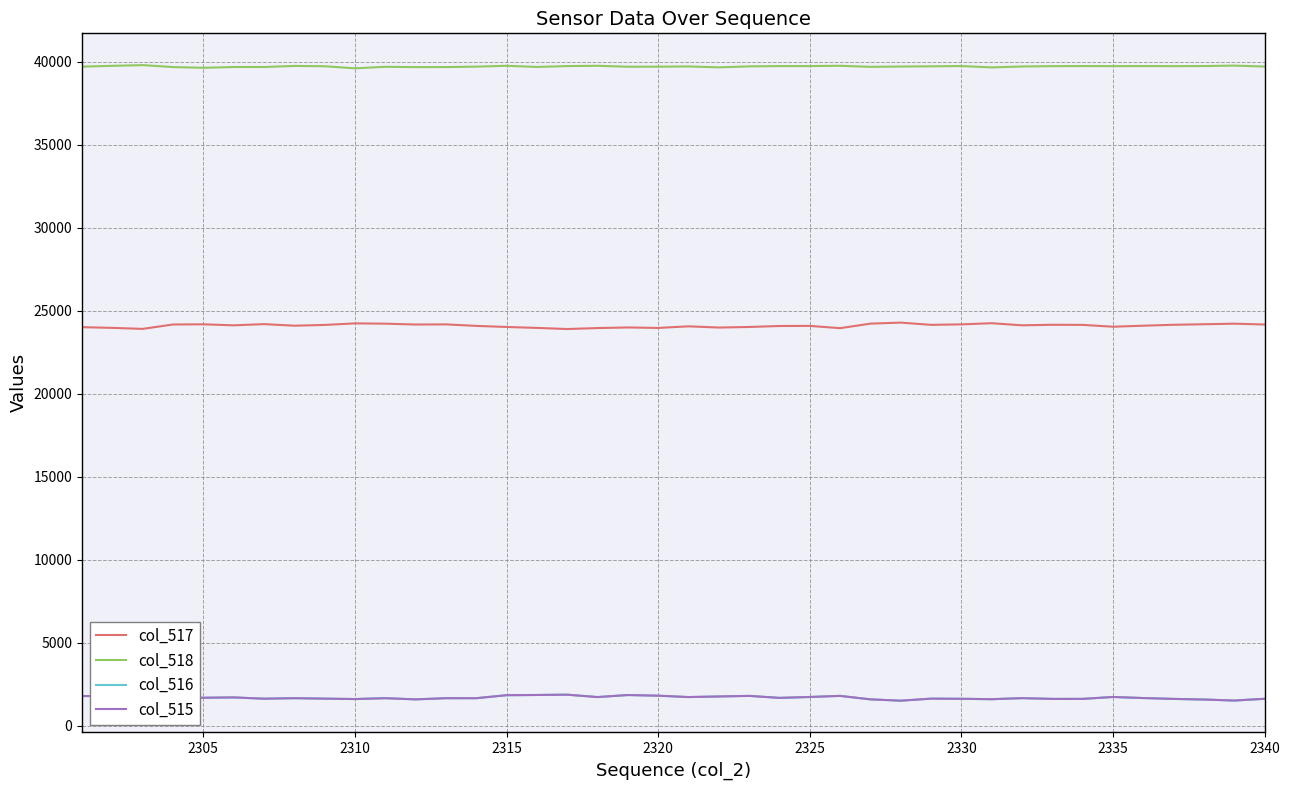

Which series has the largest total across all categories?

col_518